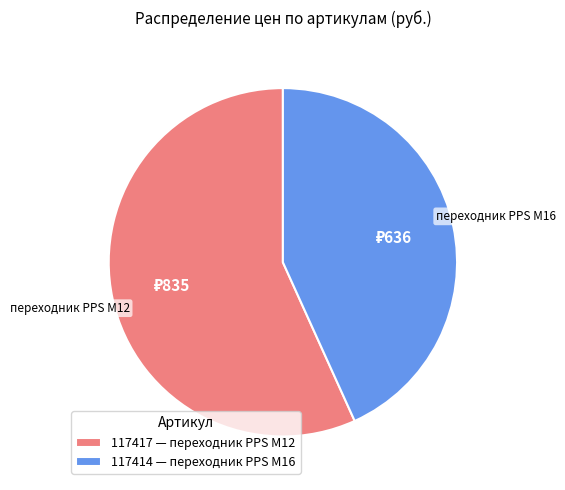

Approximately how many times larger is the value at 117414 compared to 117417?

0.8